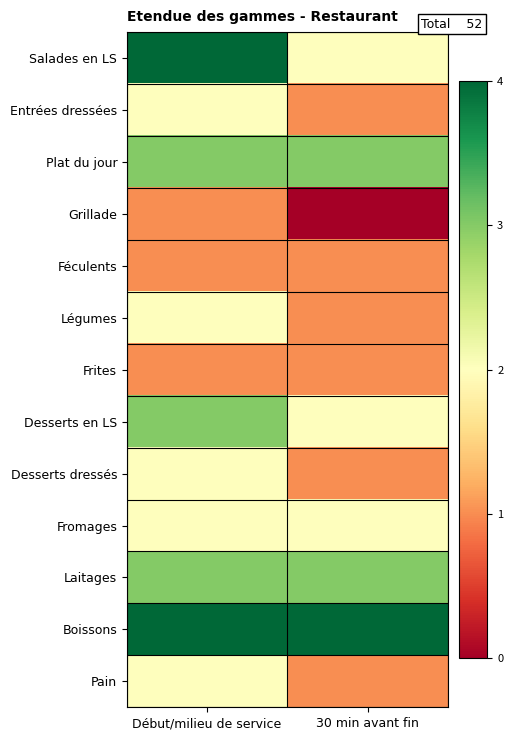

At how many categories does at least one series exceed 2?

2